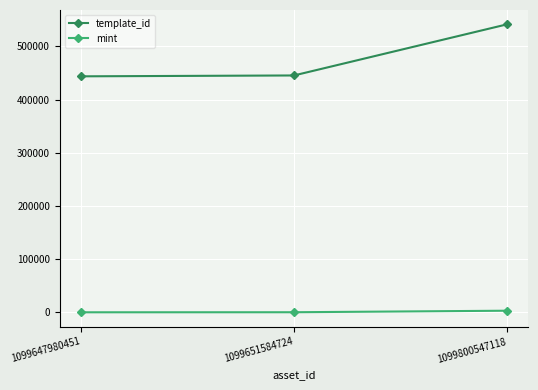

List the series in order of their overall mean, highest first.

template_id, mint